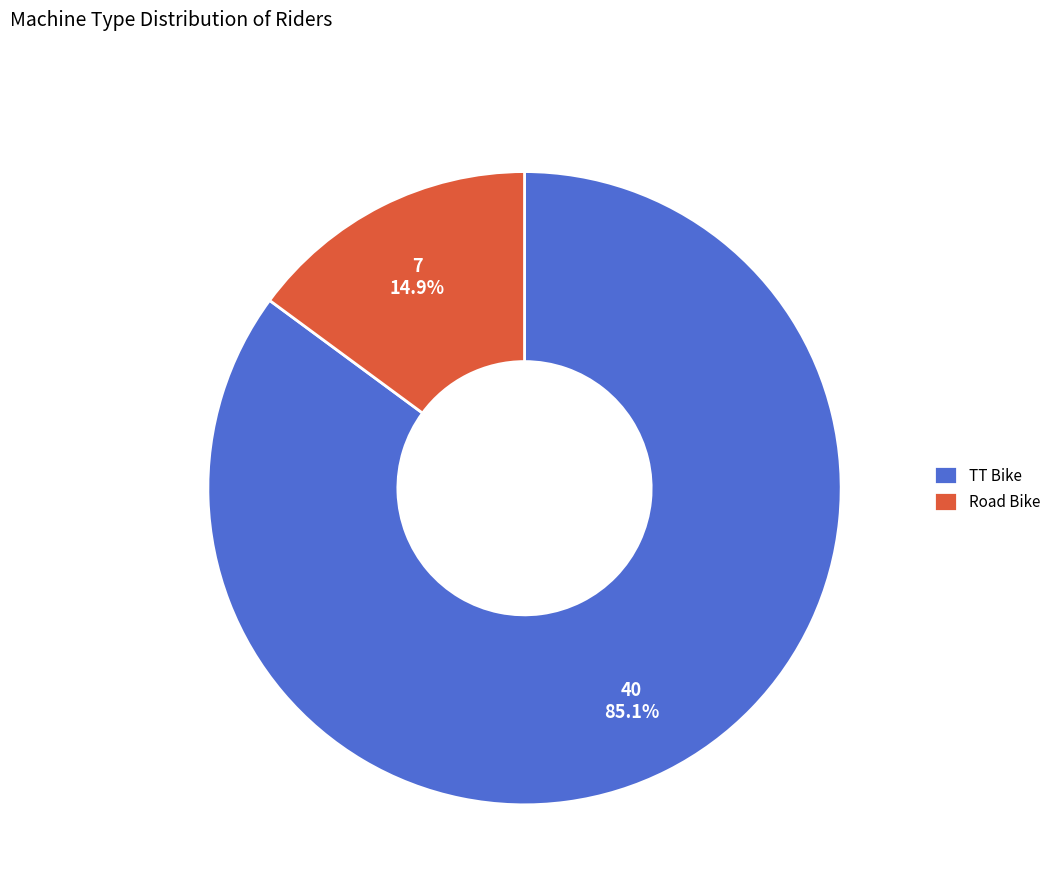

What is the largest slice in the pie chart?

TT Bike